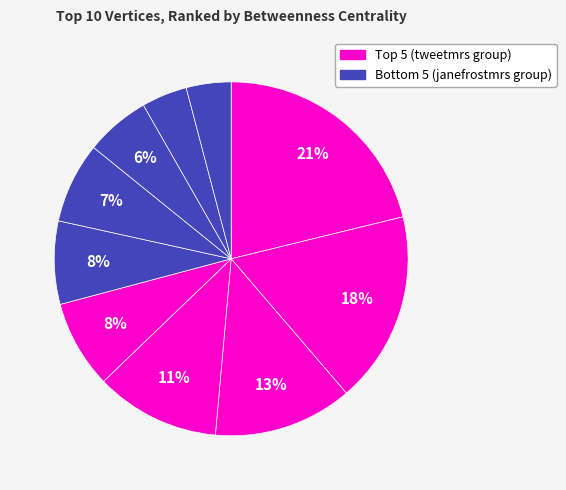

How many segments does this pie chart have?

10